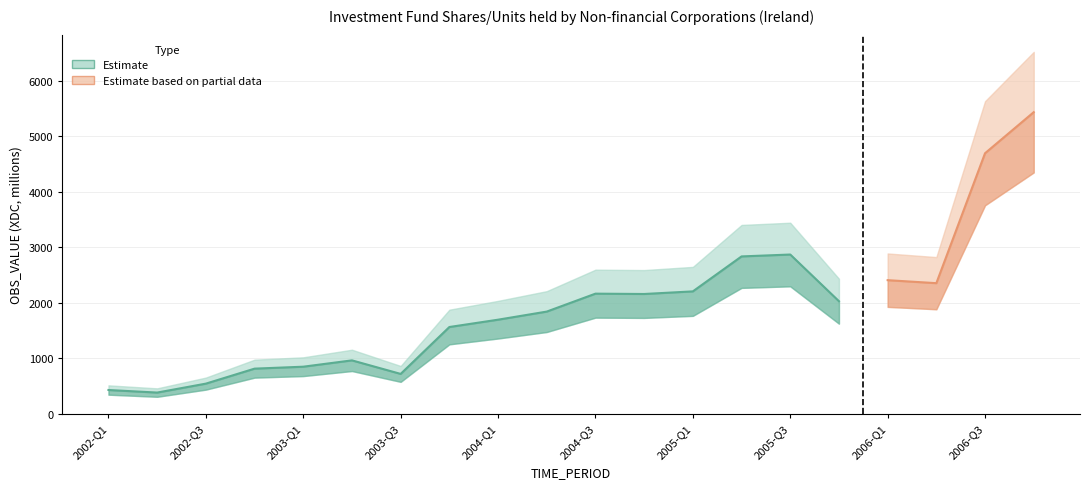

The chart shows a value of 1044 at 2006-Q2. True or false?

False